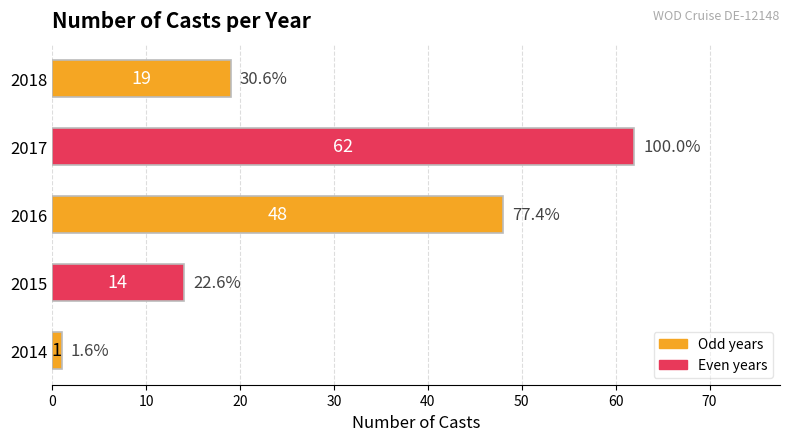

What is the sum of all values?

144